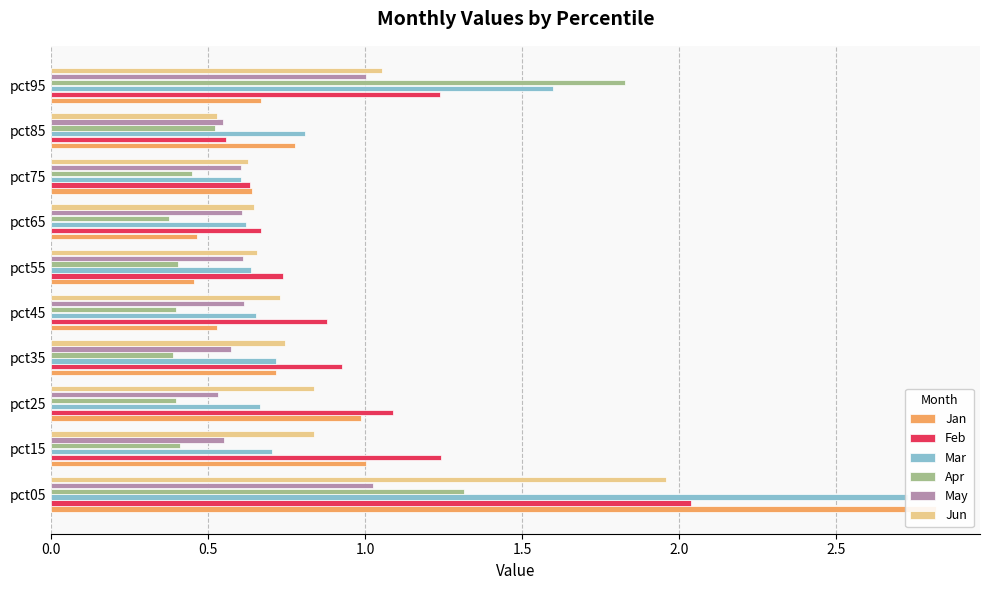

Reading right to left, transcribe all the data shown in this chart.

Jan: 0.7	0.8	0.6	0.5	0.5	0.5	0.7	1.0	1.0	2.8
Feb: 1.2	0.6	0.6	0.7	0.7	0.9	0.9	1.1	1.2	2.0
Mar: 1.6	0.8	0.6	0.6	0.6	0.7	0.7	0.7	0.7	2.7
Apr: 1.8	0.5	0.4	0.4	0.4	0.4	0.4	0.4	0.4	1.3
May: 1.0	0.5	0.6	0.6	0.6	0.6	0.6	0.5	0.6	1.0
Jun: 1.1	0.5	0.6	0.6	0.7	0.7	0.7	0.8	0.8	2.0